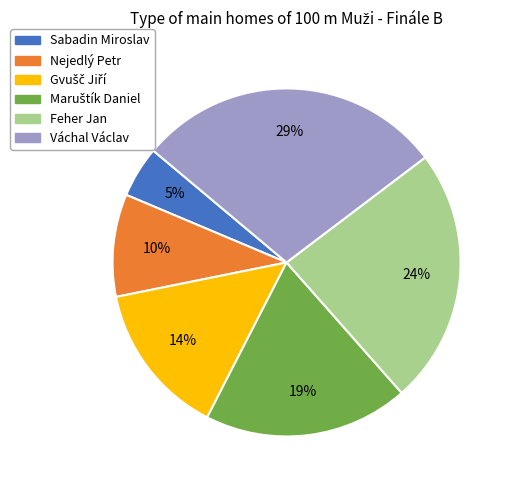

To the nearest percent, what is the average slice percentage?

17%